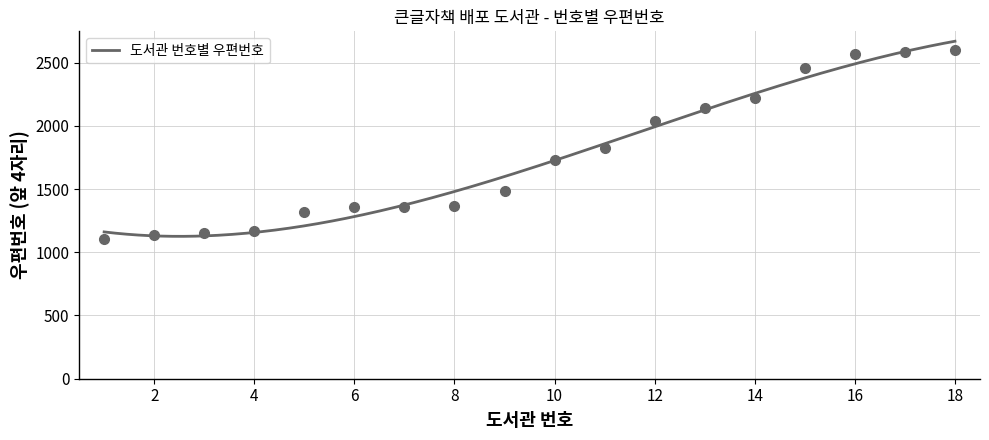

How many series are shown in this chart?

1